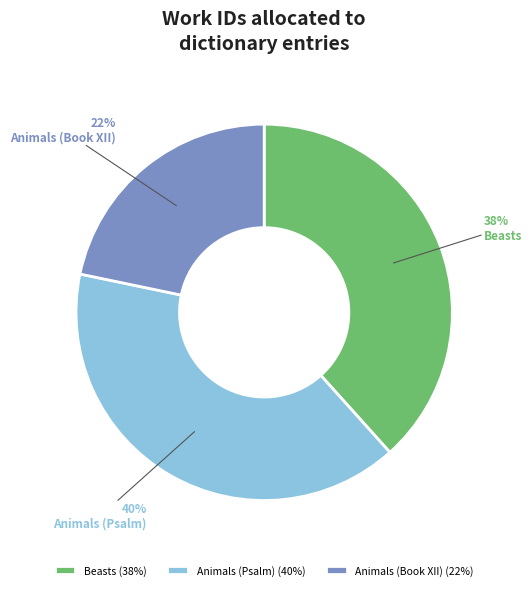

Rank the categories by value from highest to lowest.

Animals (Psalm), Beasts, Animals (Book XII)